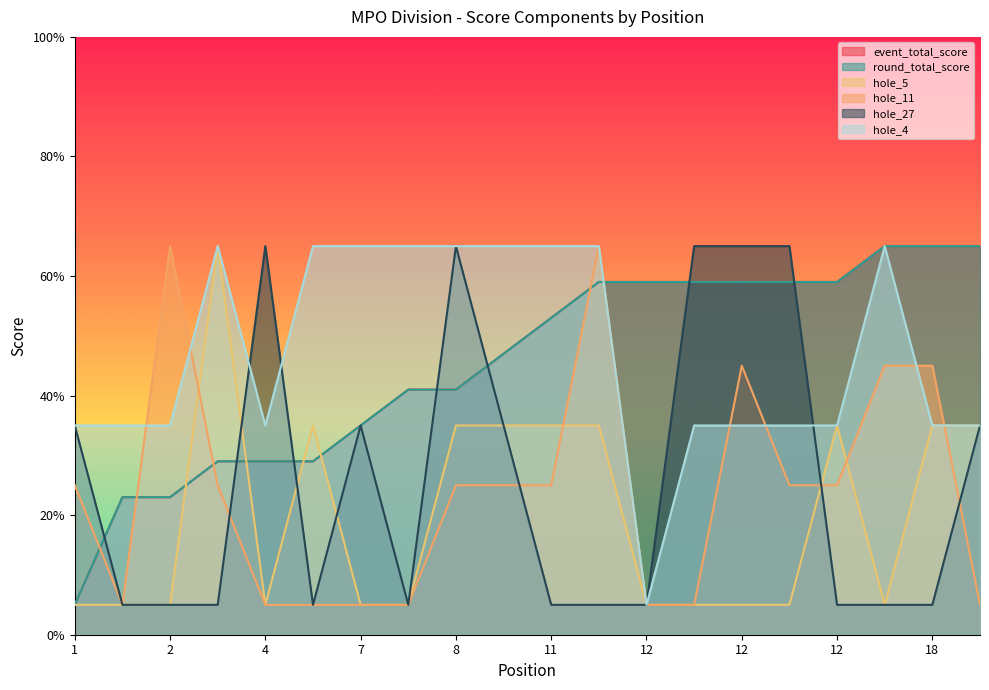

Is it true that hole_11 equals 45.0 at 18?

True